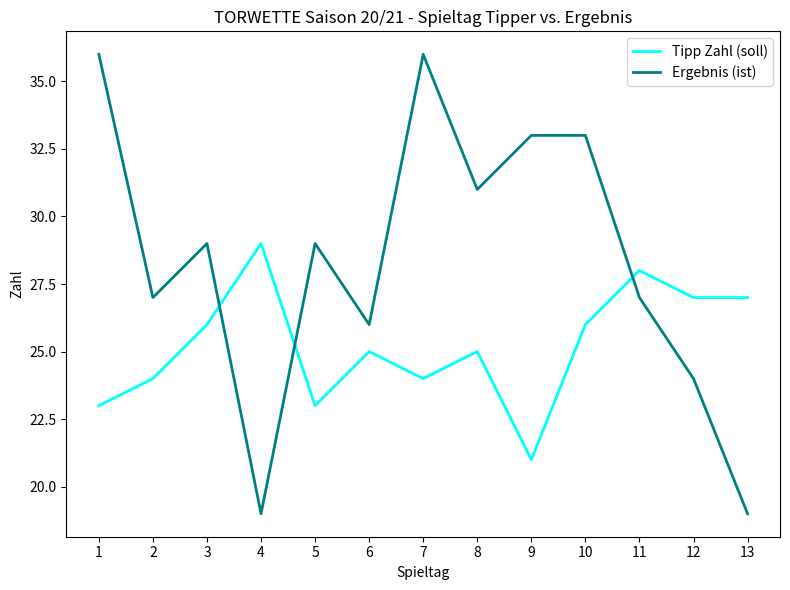

What is the difference between the maximum and second lowest values in the Tipp Zahl (soll) series?

6